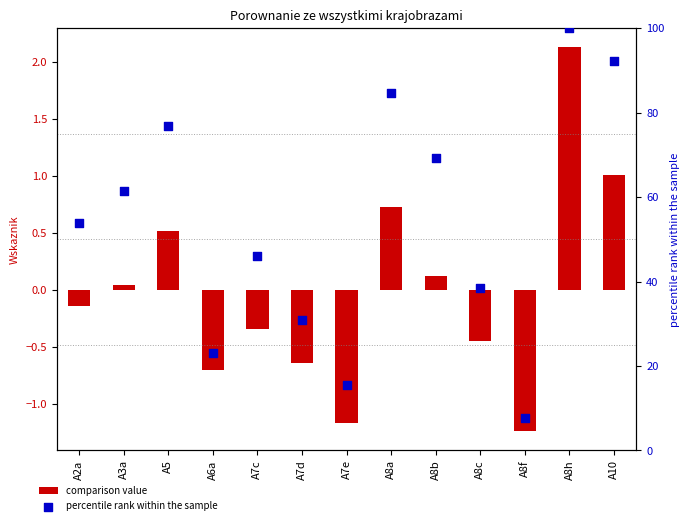

Which series contains the lowest Y value?

comparison value